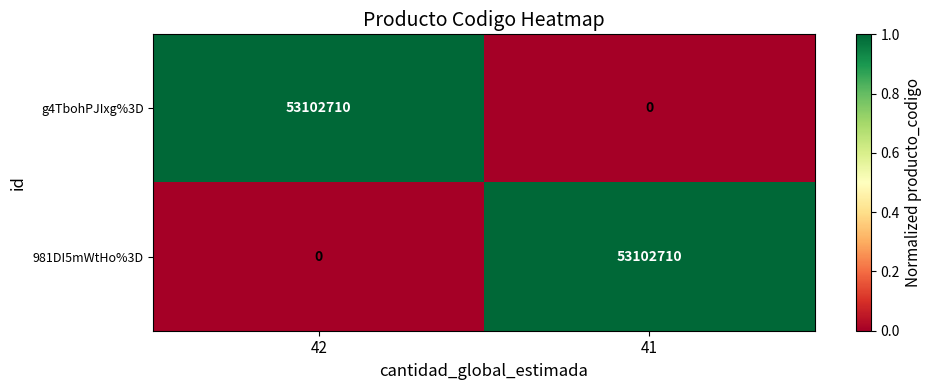

What is the difference between the maximum and minimum values in the 981DI5mWtHo%3D series?

53102710